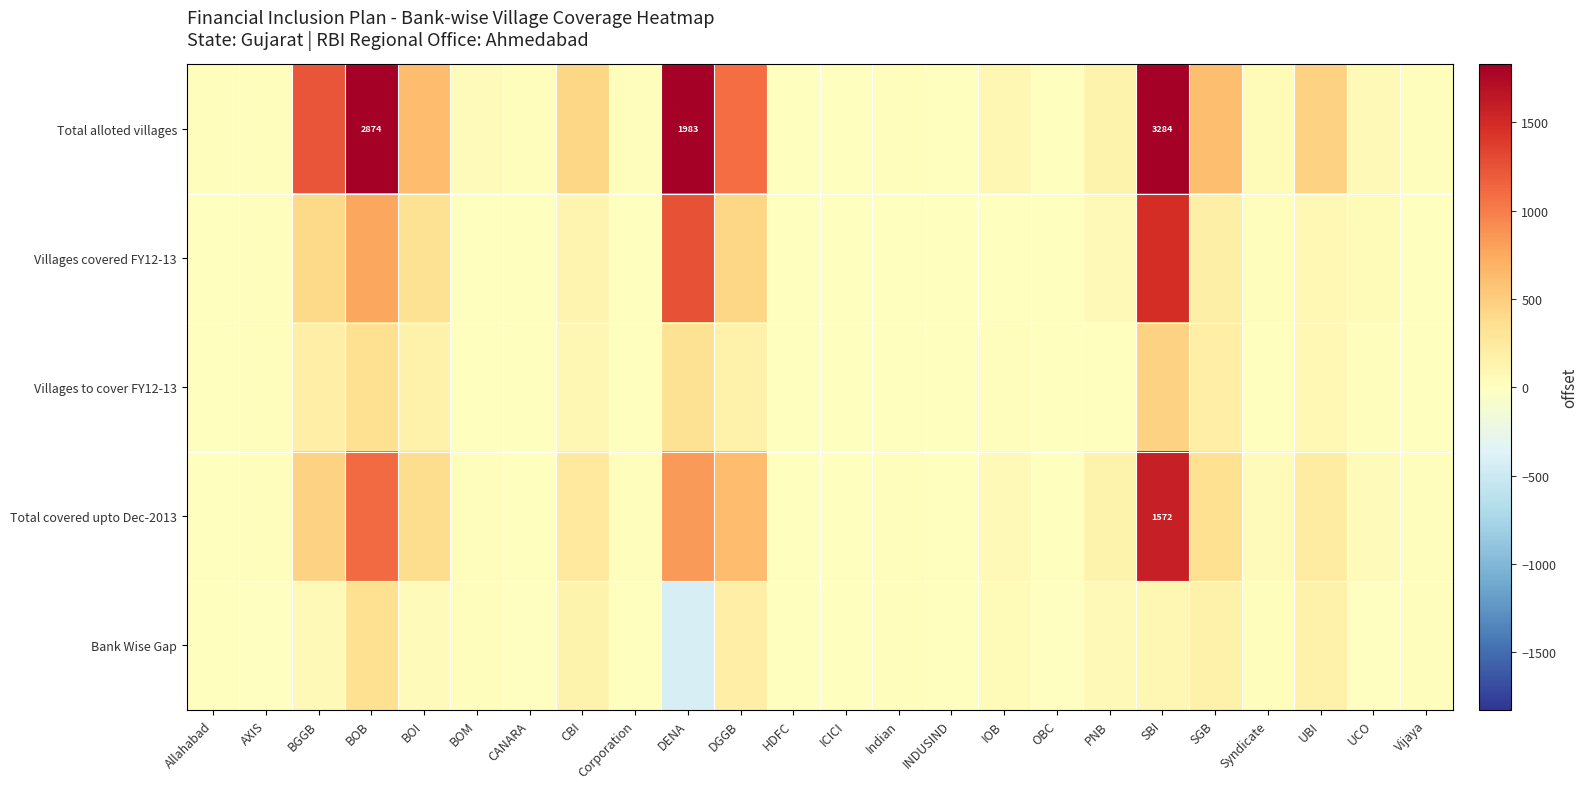

True or false: Total covered upto Dec-2013 has a value of 572 at SBI.

False